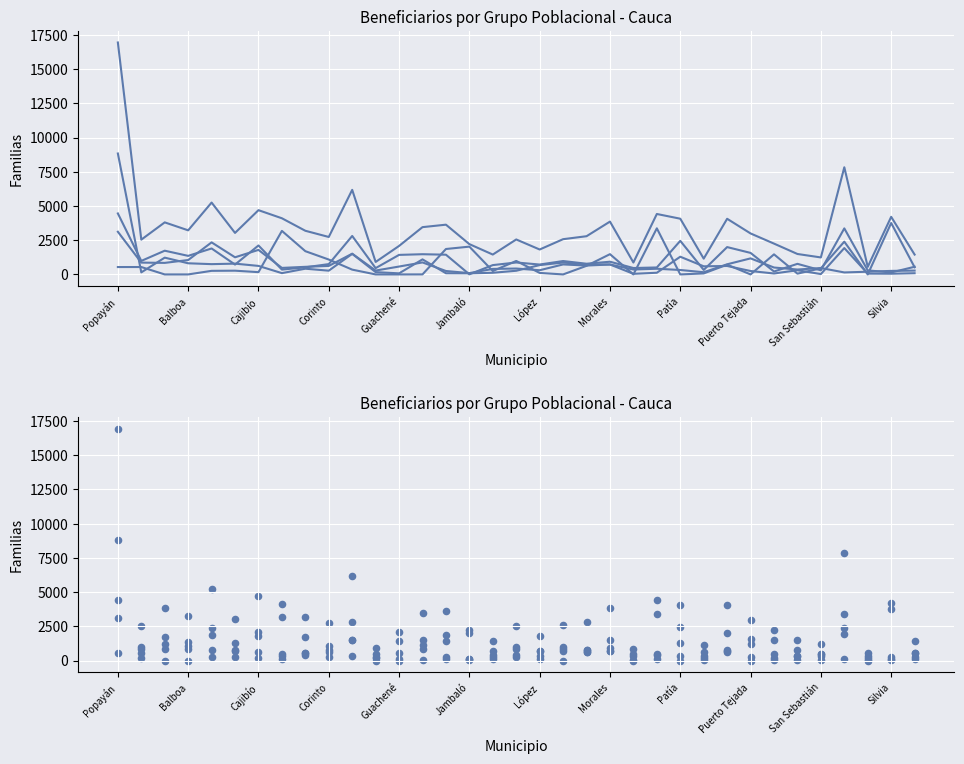

At which category is the sum across all series the highest?

Popayán